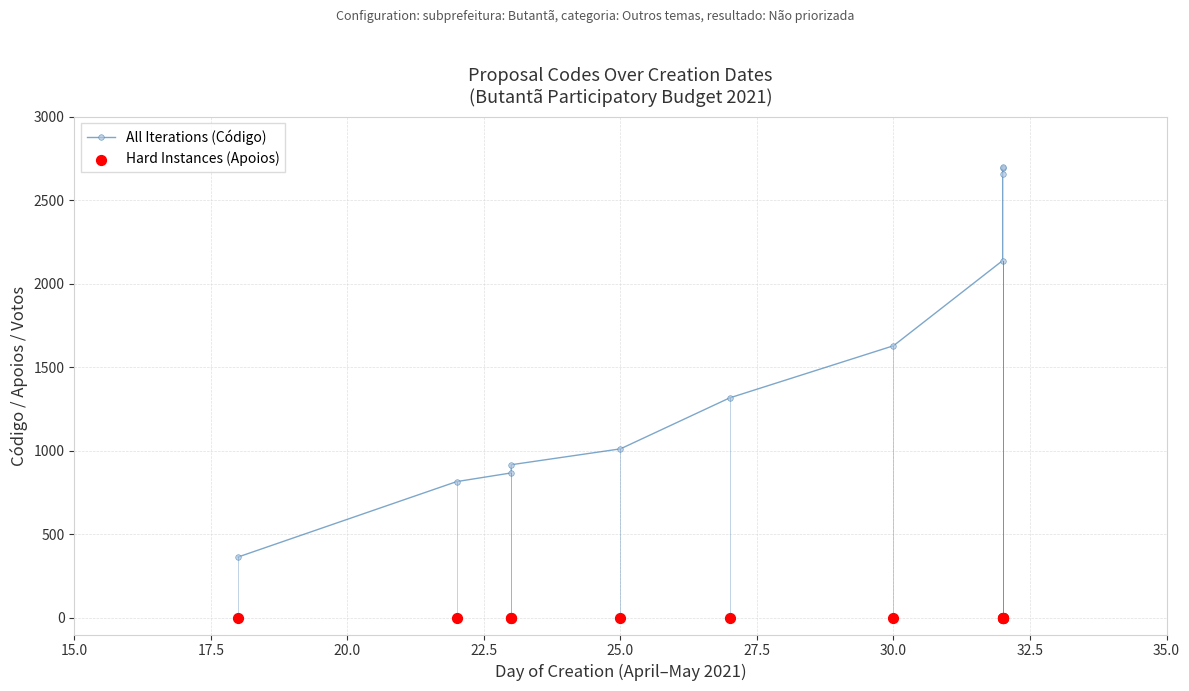

At how many categories does at least one series exceed 2074?

4